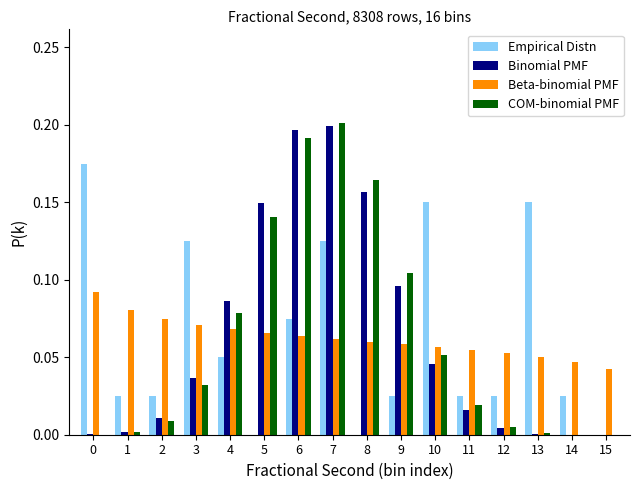

What is the sum of all Beta-binomial PMF values?

1.0